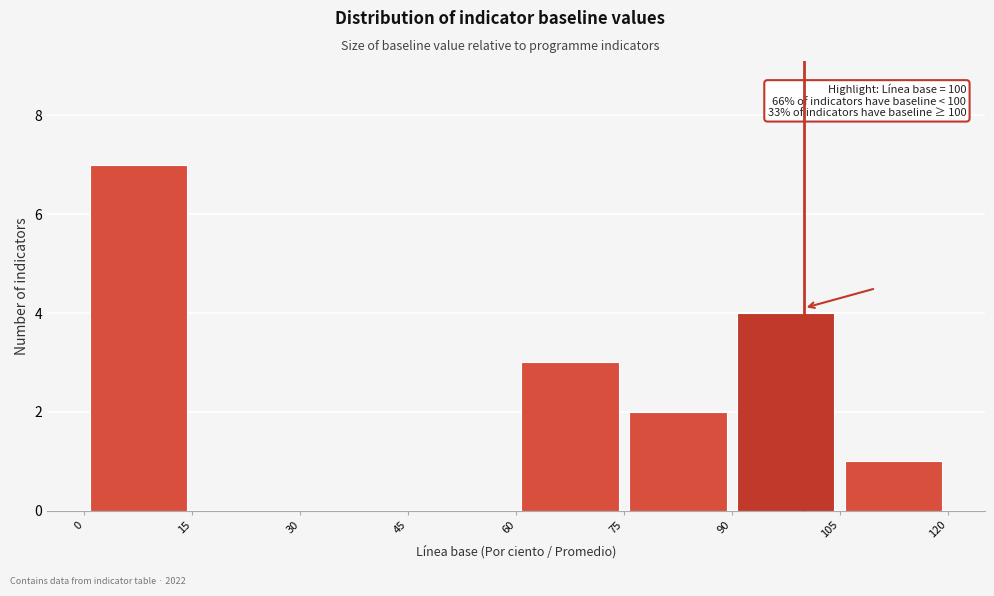

Over which range of the x-axis is the bar tallest?

0 to 15